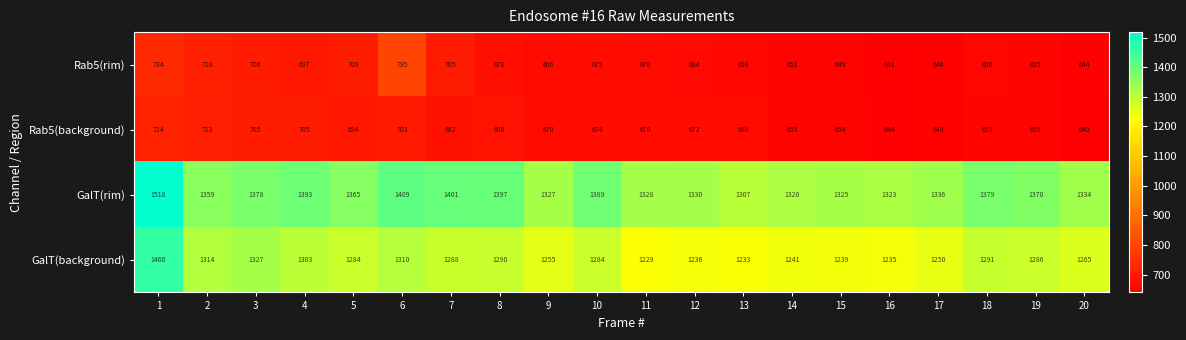

What is the total value across all series at 20?

3883